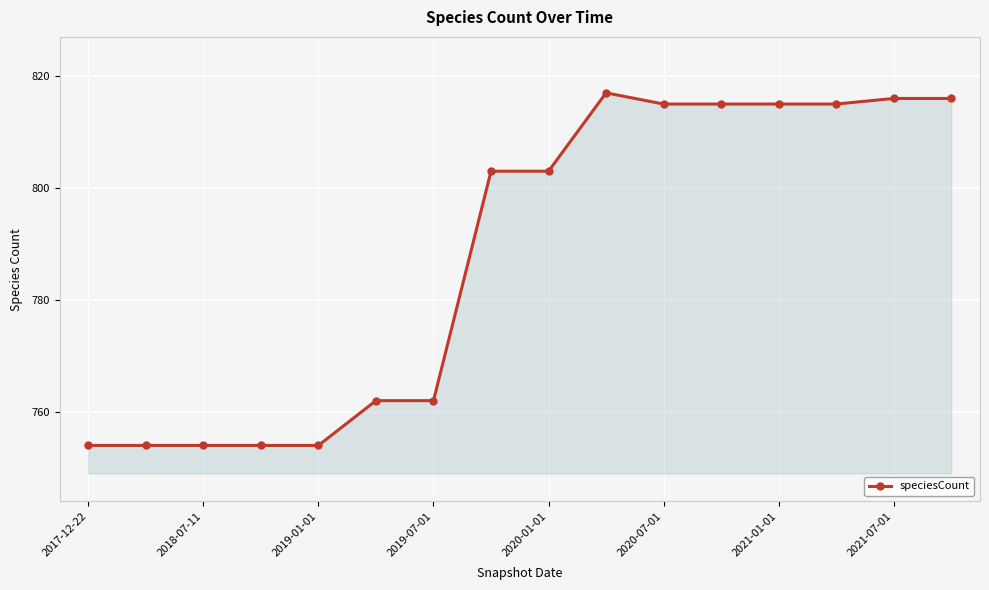

Reading left to right, what are all the values shown in this chart?

754	754	754	754	754	762	762	803	803	817	815	815	815	815	816	816